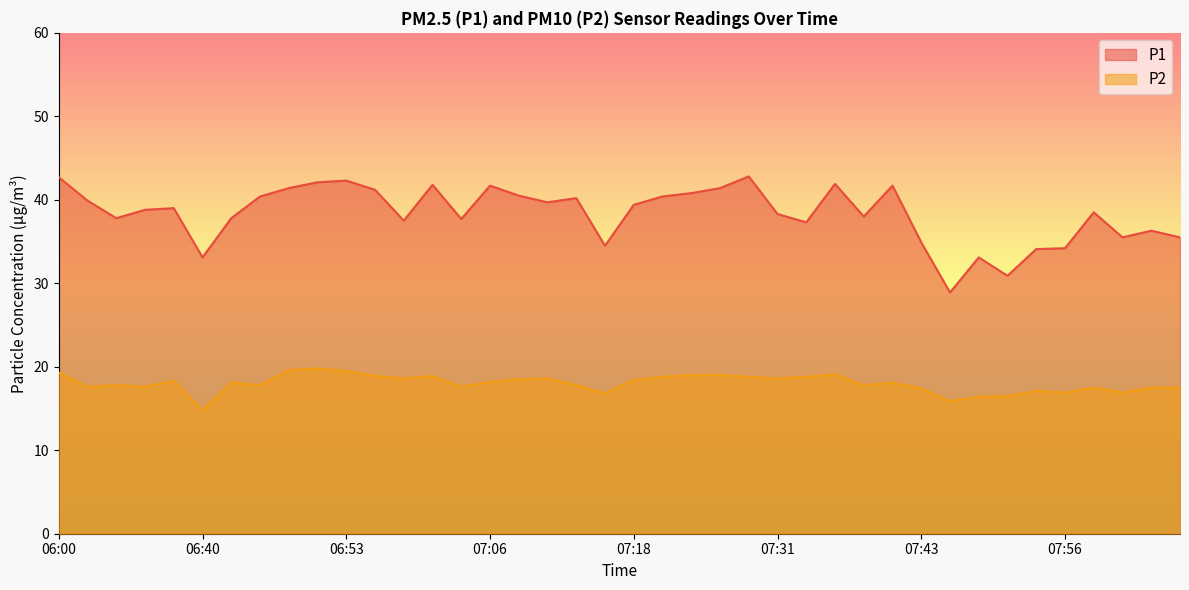

Reading right to left, what are all the values shown in this chart?

P1: 35.5	36.3	35.5	38.5	34.2	34.1	30.9	33.1	28.9	34.9	41.7	38.0	41.9	37.3	38.3	42.8	41.4	40.8	40.4	39.4	34.5	40.2	39.7	40.5	41.7	37.7	41.8	37.5	41.2	42.3	42.1	41.4	40.4	37.8	33.1	39.0	38.8	37.8	39.9	42.7
P2: 17.5	17.5	16.9	17.5	16.9	17.1	16.5	16.4	15.9	17.4	18.1	17.8	19.1	18.8	18.6	18.8	19.0	19.0	18.8	18.4	16.8	17.8	18.6	18.5	18.2	17.6	18.9	18.6	18.9	19.5	19.8	19.6	17.8	18.1	14.8	18.3	17.6	17.8	17.6	19.3